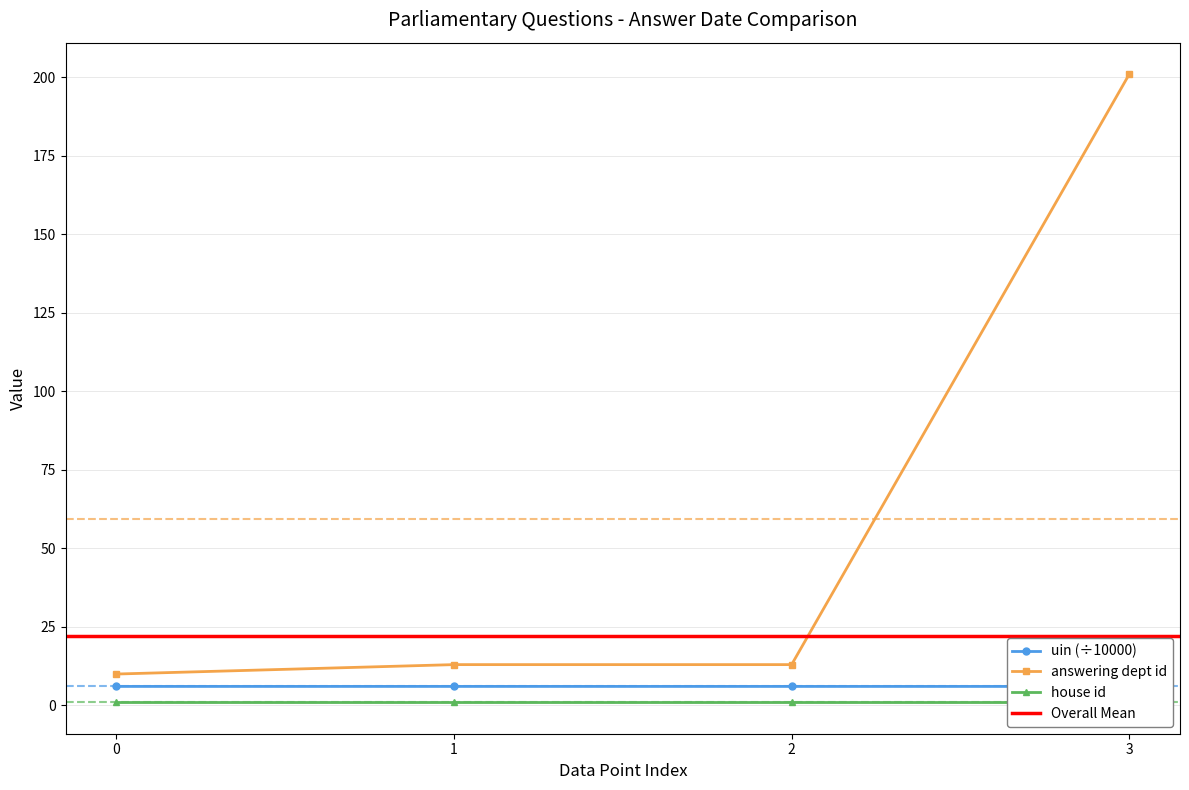

True or false: answering dept id and uin cross at least once.

False